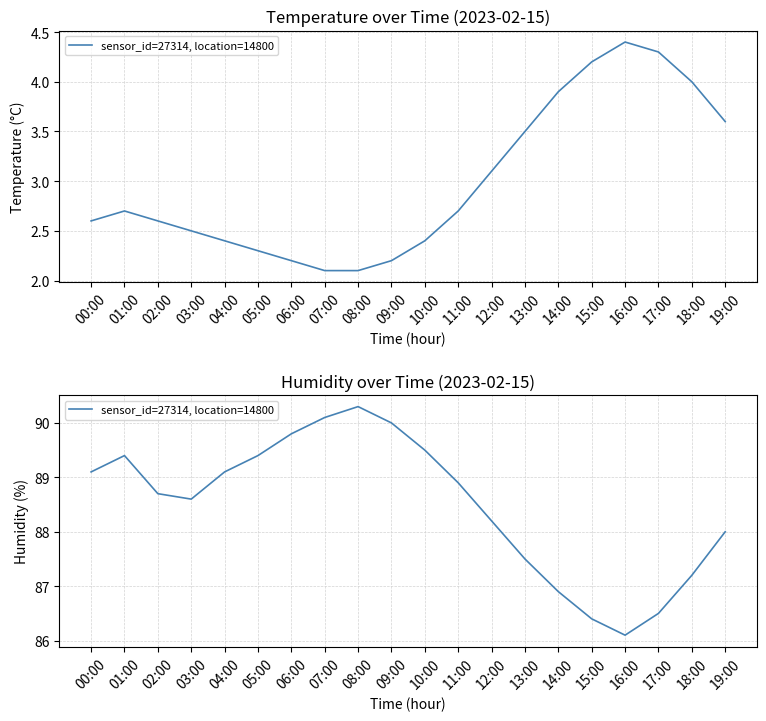

What is the label of the 17th point from the right?

03:00